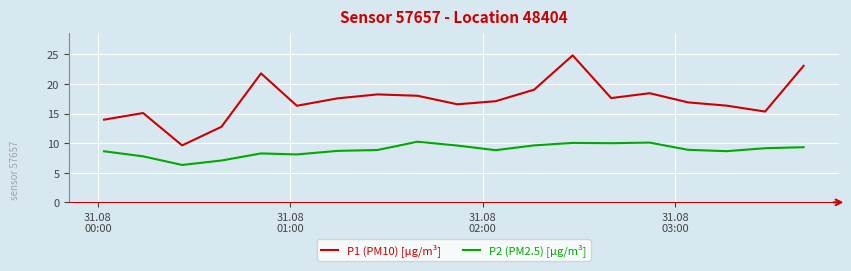

What is the greatest value displayed?

24.9